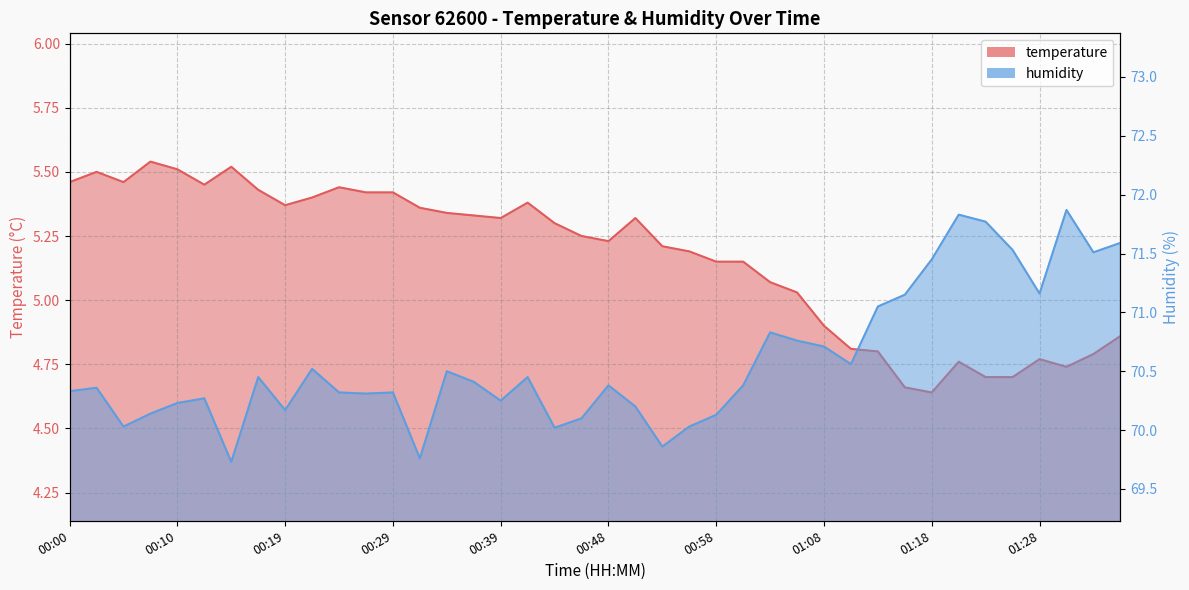

What is the approximate value of temperature at 01:11?

4.8